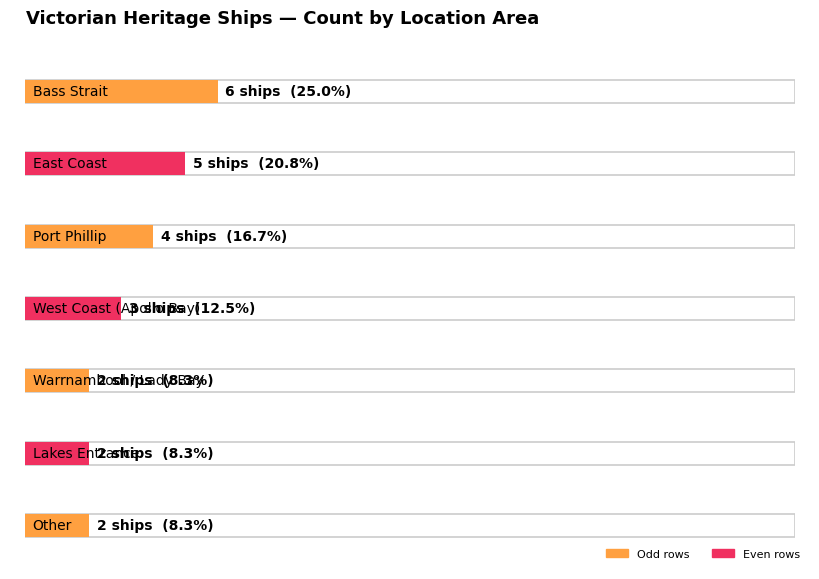

What is the value of the 2nd bar from the left?

5